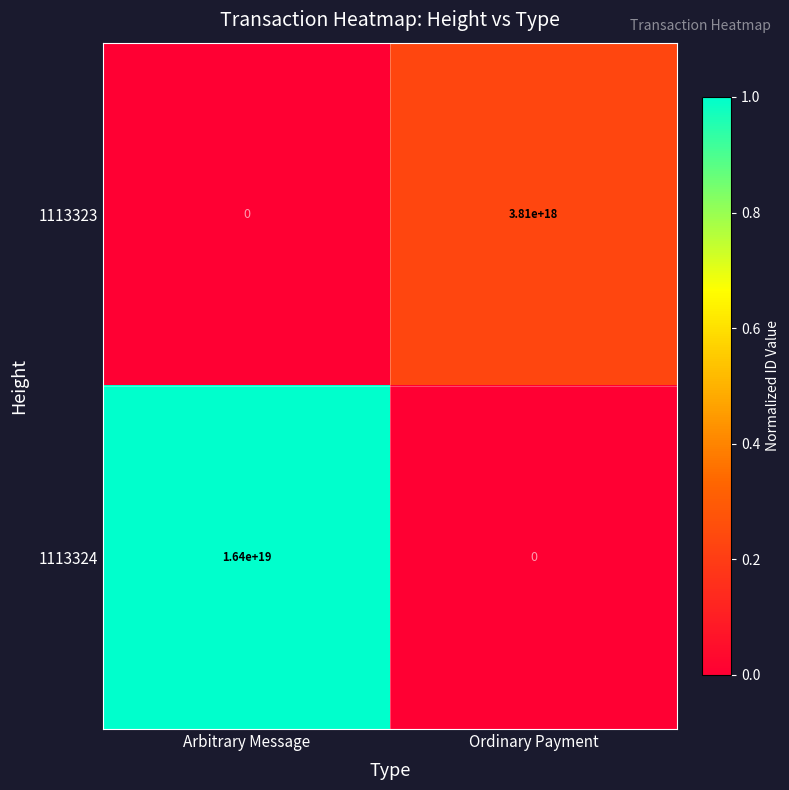

The 1113324 series shows 26251509792913436672 at Arbitrary Message. True or false?

False